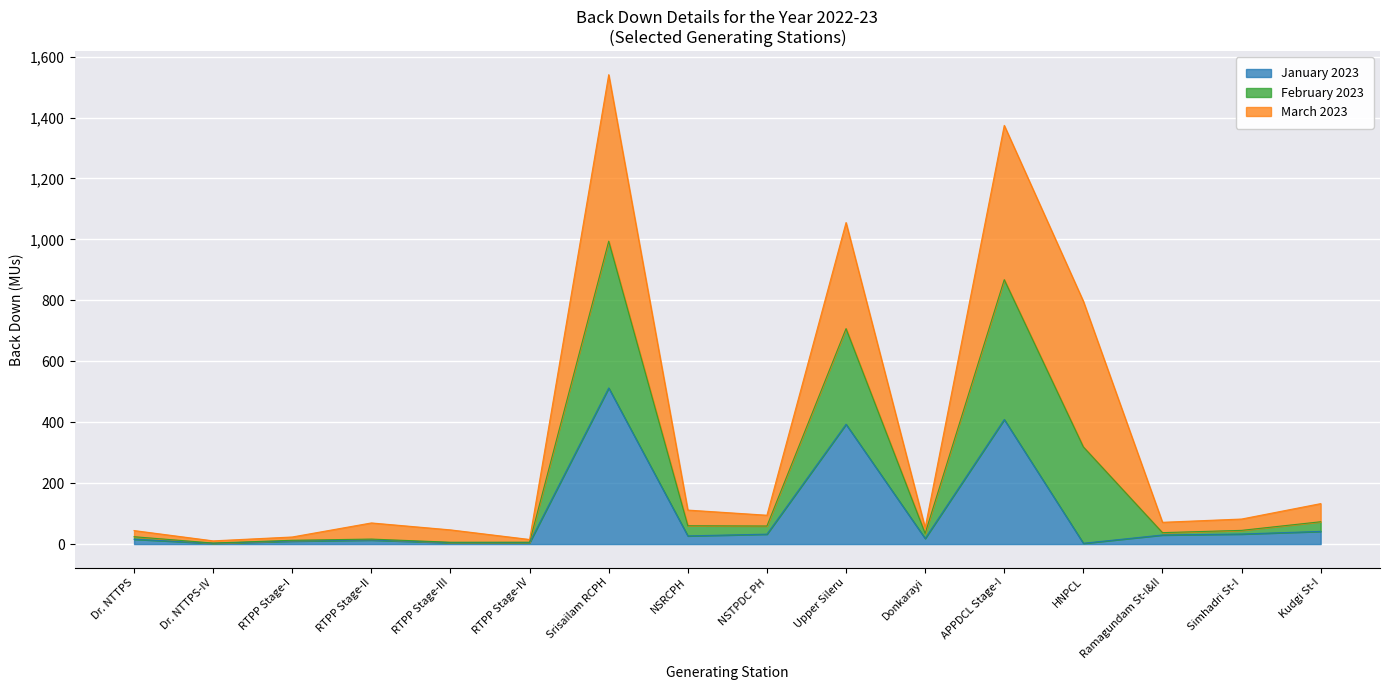

Is the value of February 2023 at RTPP Stage-III greater than the value of January 2023 at Dr. NTTPS?

Yes